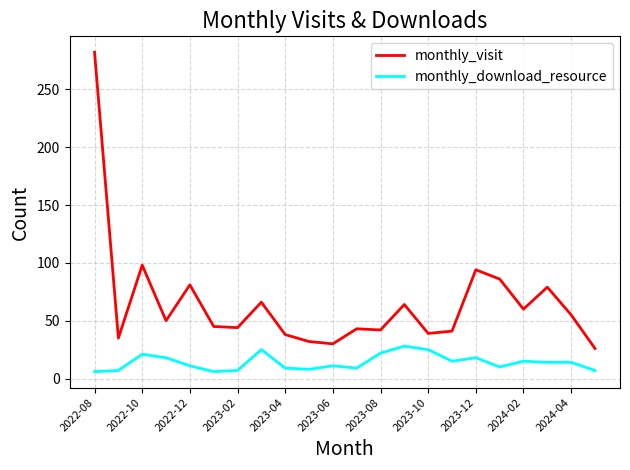

What is the difference between the maximum and second lowest values in the monthly_download_resource series?

22